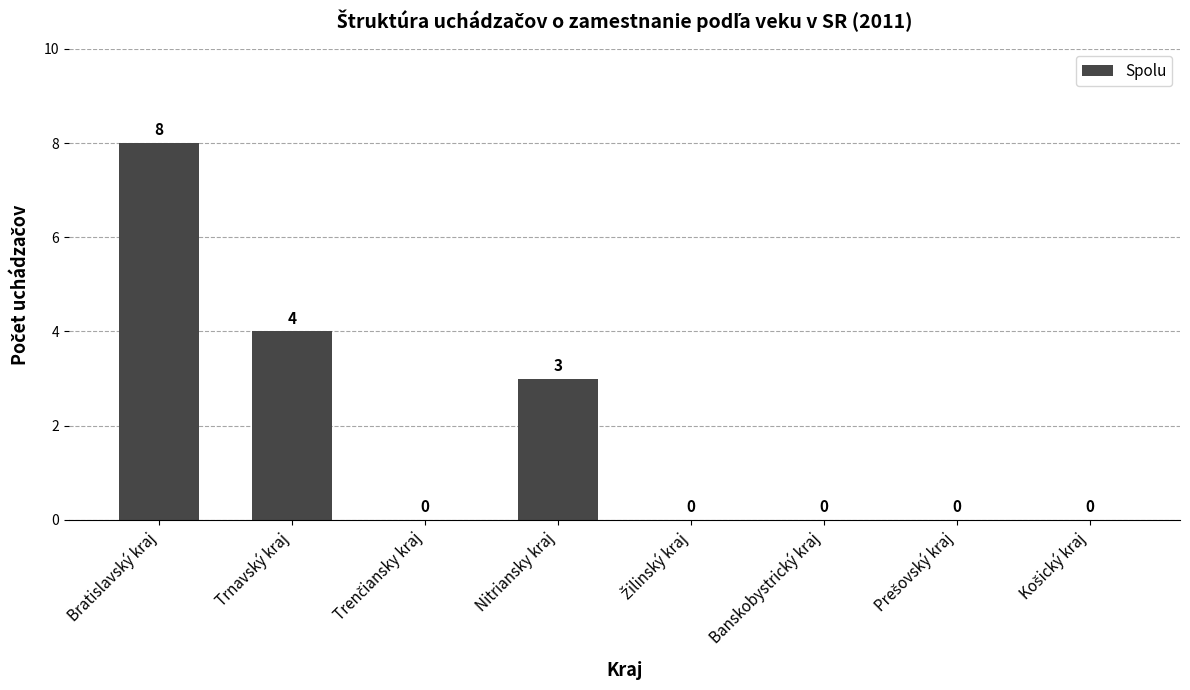

Read the value at Trnavský kraj.

4